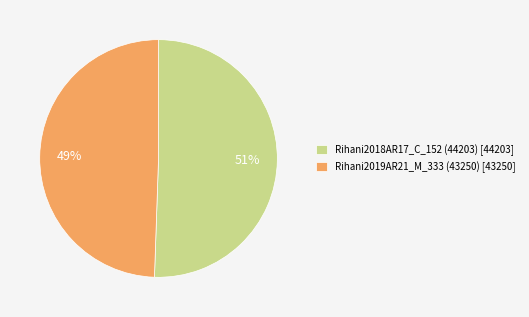

Is it true that Rihani2019AR21_M_333 (43250) is 49% of the pie?

True